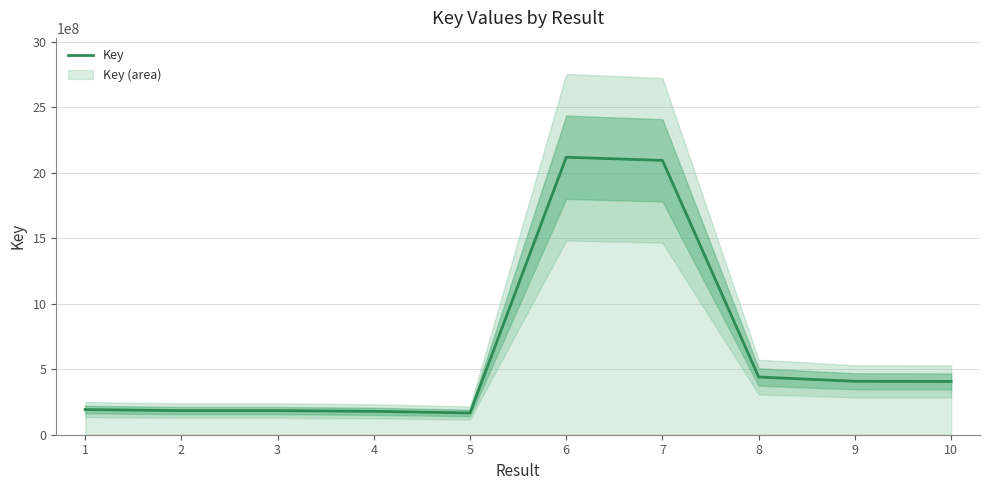

Reading right to left, transcribe all the data shown in this chart.

406638361	407867431	440420135	2094042040	2118178694	166137684	178630601	184165671	184165300	192186725